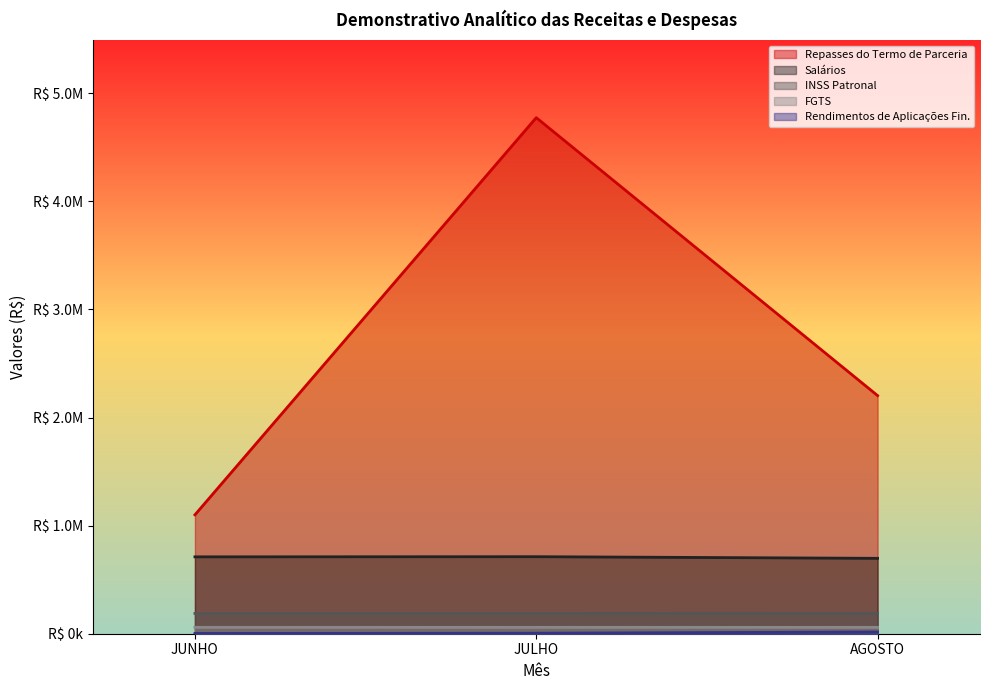

Between JUNHO and AGOSTO, which is larger?

AGOSTO